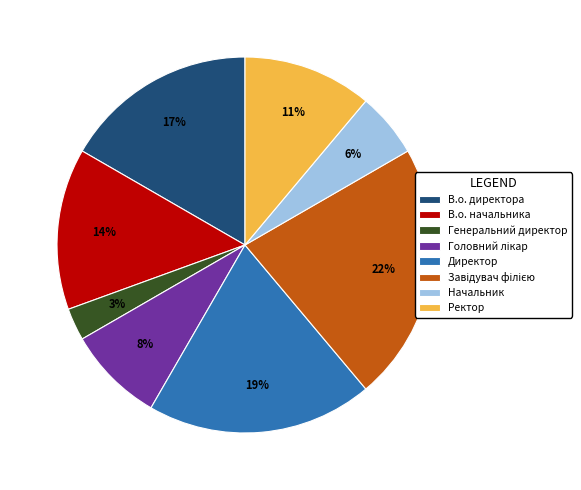

To the nearest percent, what is the difference between the largest and smallest slice percentages?

19%